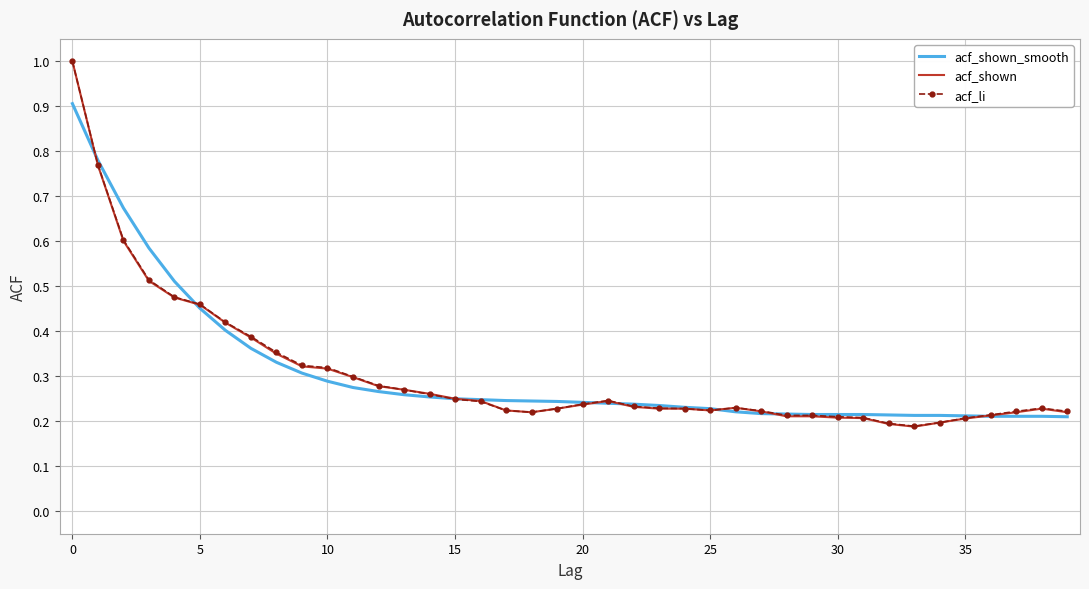

What is the maximum value for acf_shown_smooth?

0.9